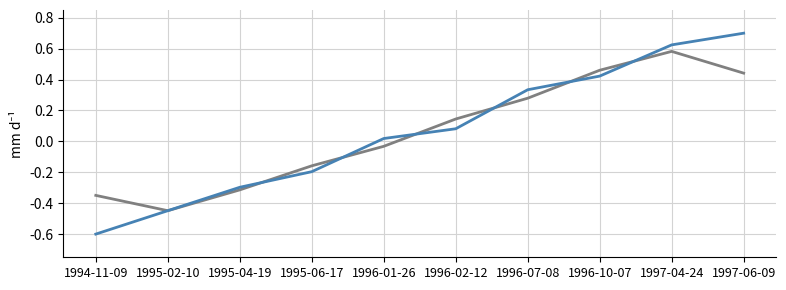

Which label corresponds to the largest value in the chart?

1997-06-09